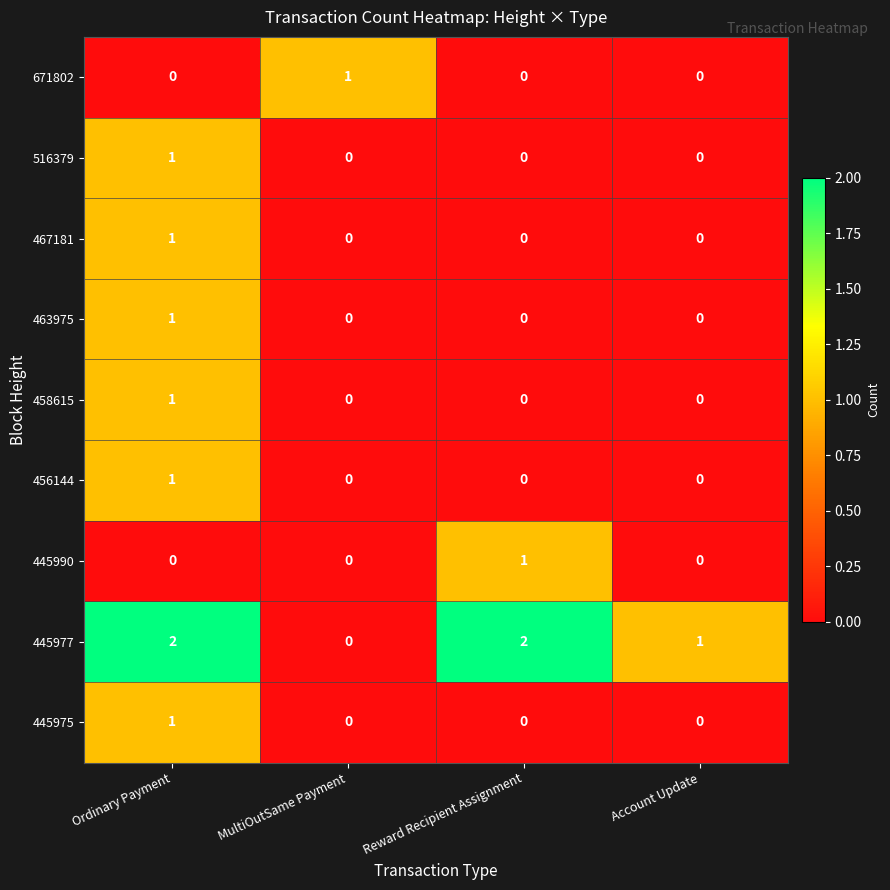

Between Ordinary Payment and MultiOutSame Payment, which series saw the biggest shift?

445977